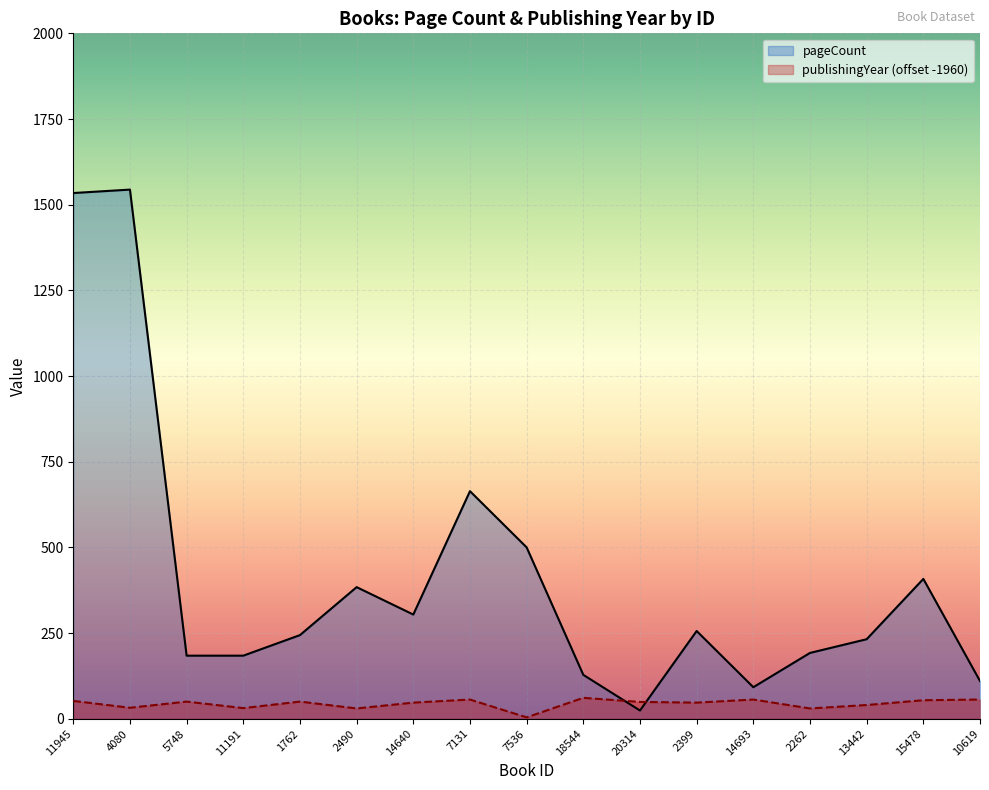

What is the difference between the pageCount values at 15478 and 18544?

280